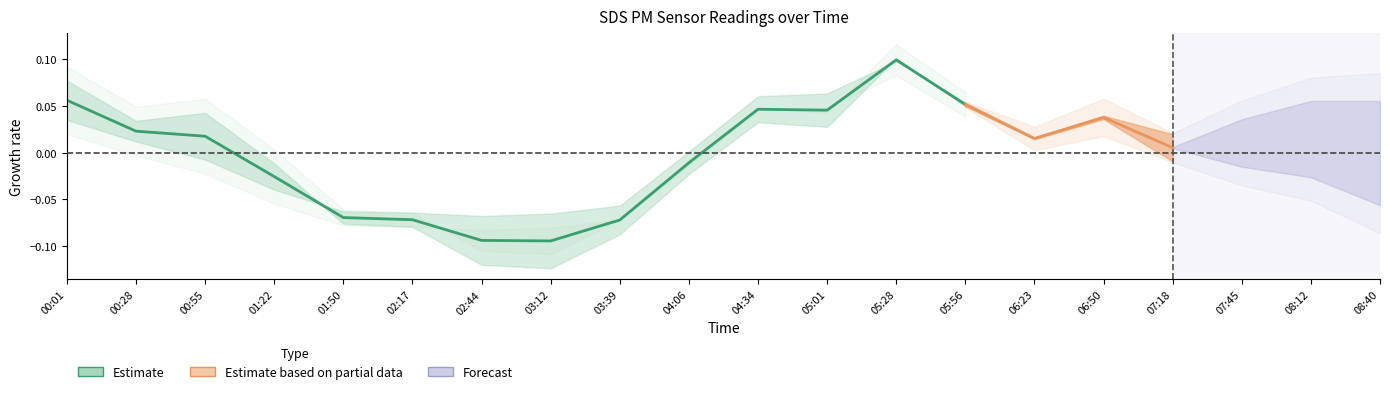

How many lines are shown in the chart?

1